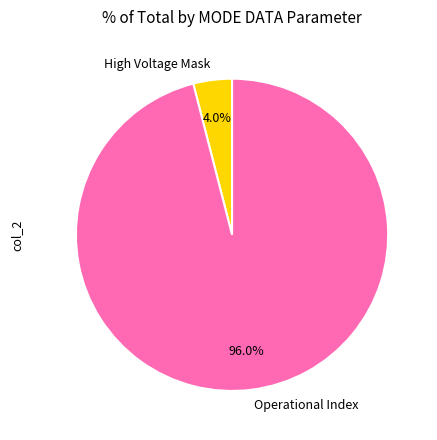

Rank the categories by value from lowest to highest.

High Voltage Mask, Operational Index